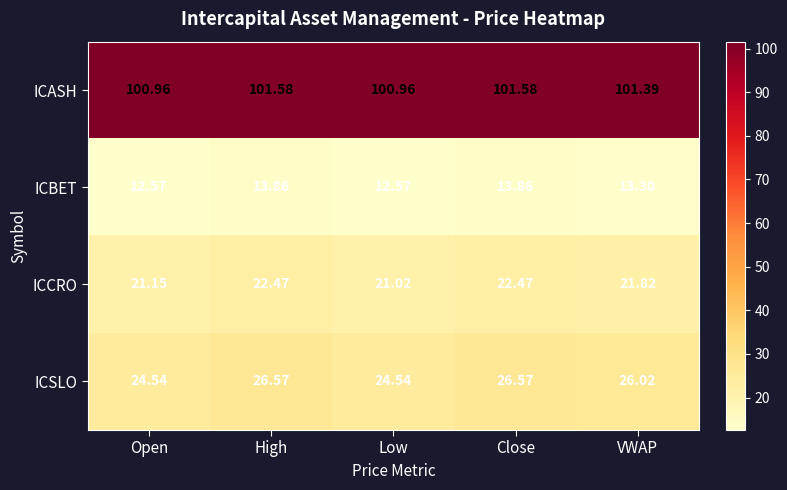

Which series changed the most between Low and VWAP?

ICSLO